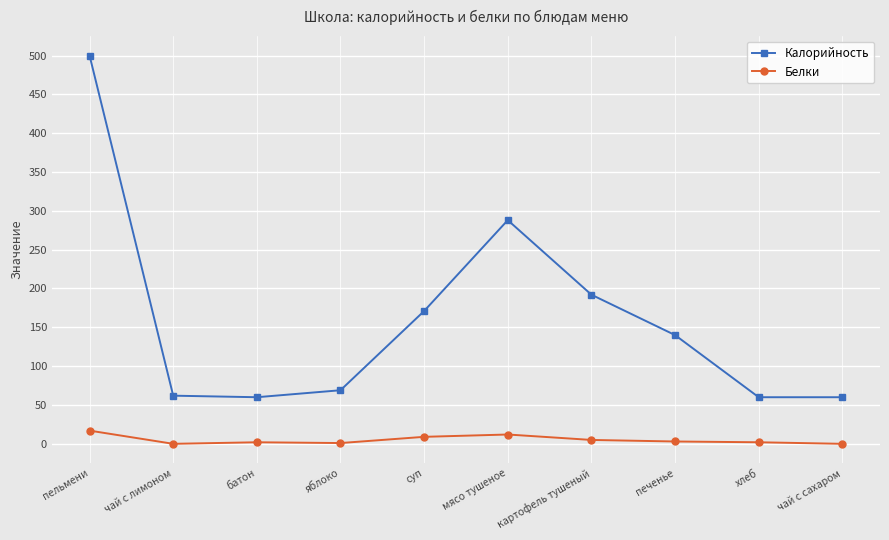

How many categories are shown in the chart?

10